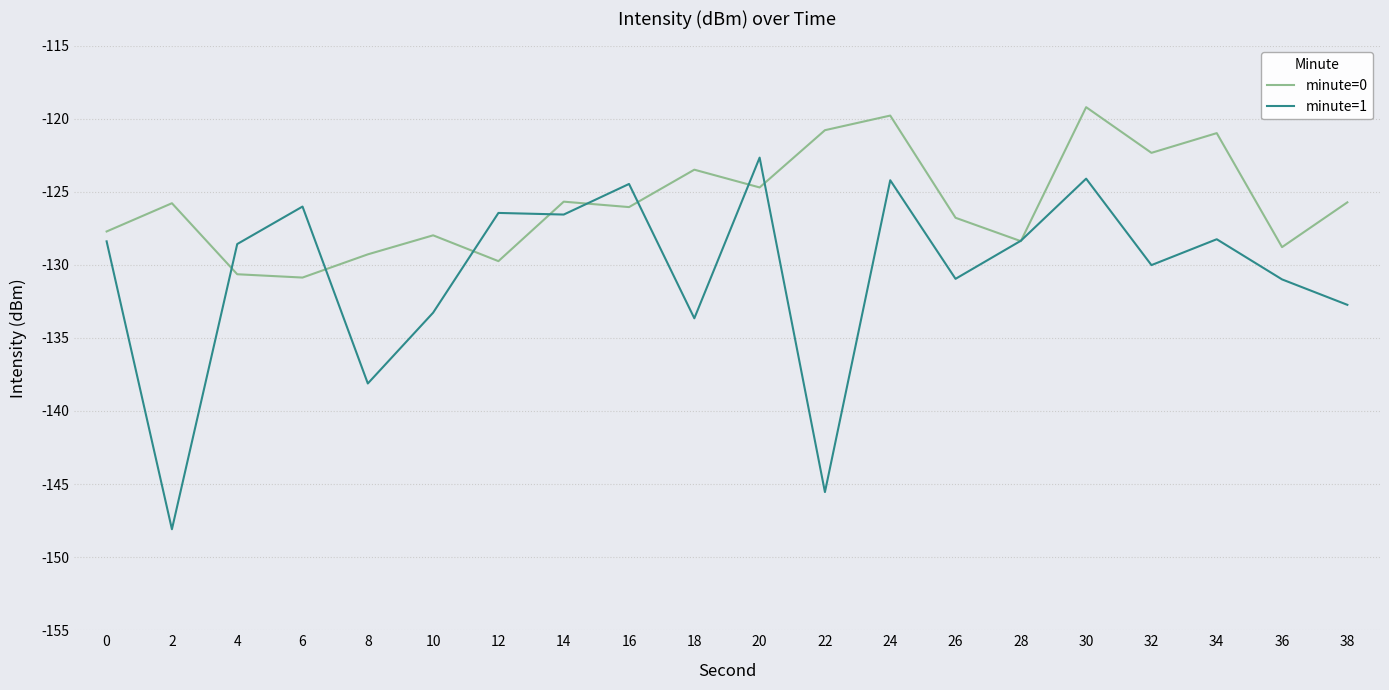

How many values in the minute=0 series are below -125?

13